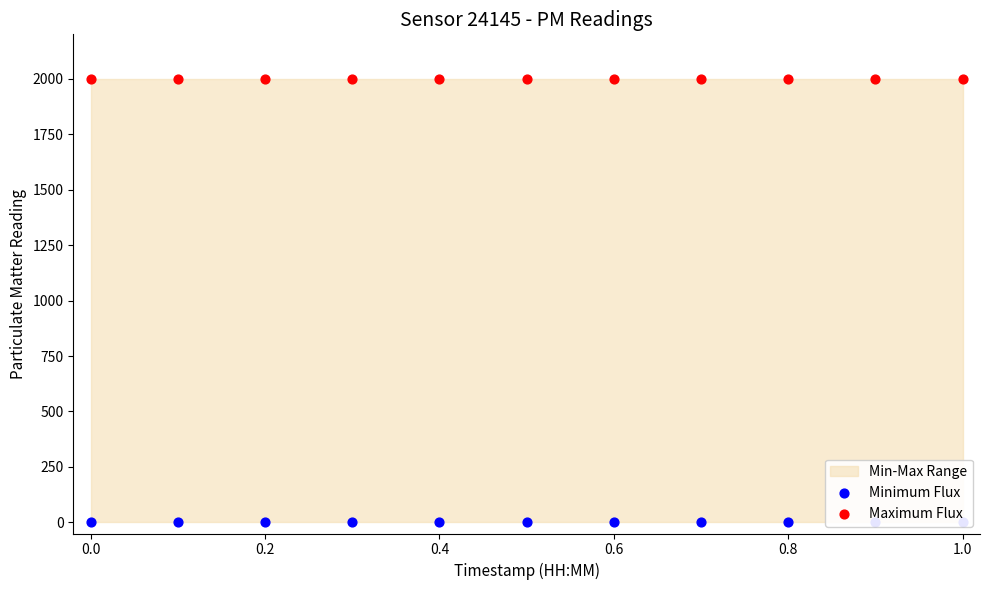

Which series has the largest total across all categories?

Maximum Flux